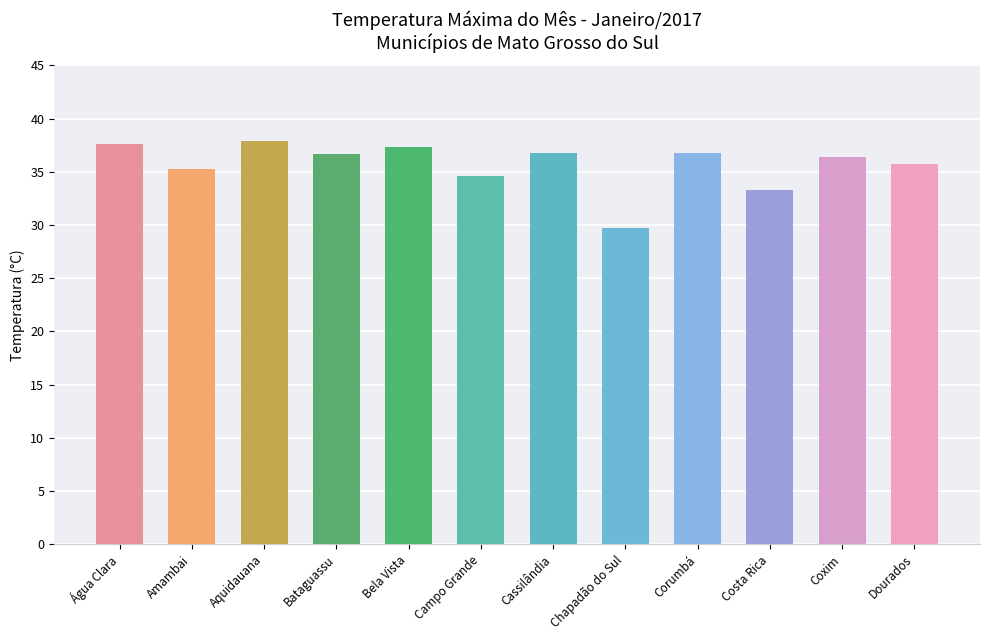

What is the average value?

35.7